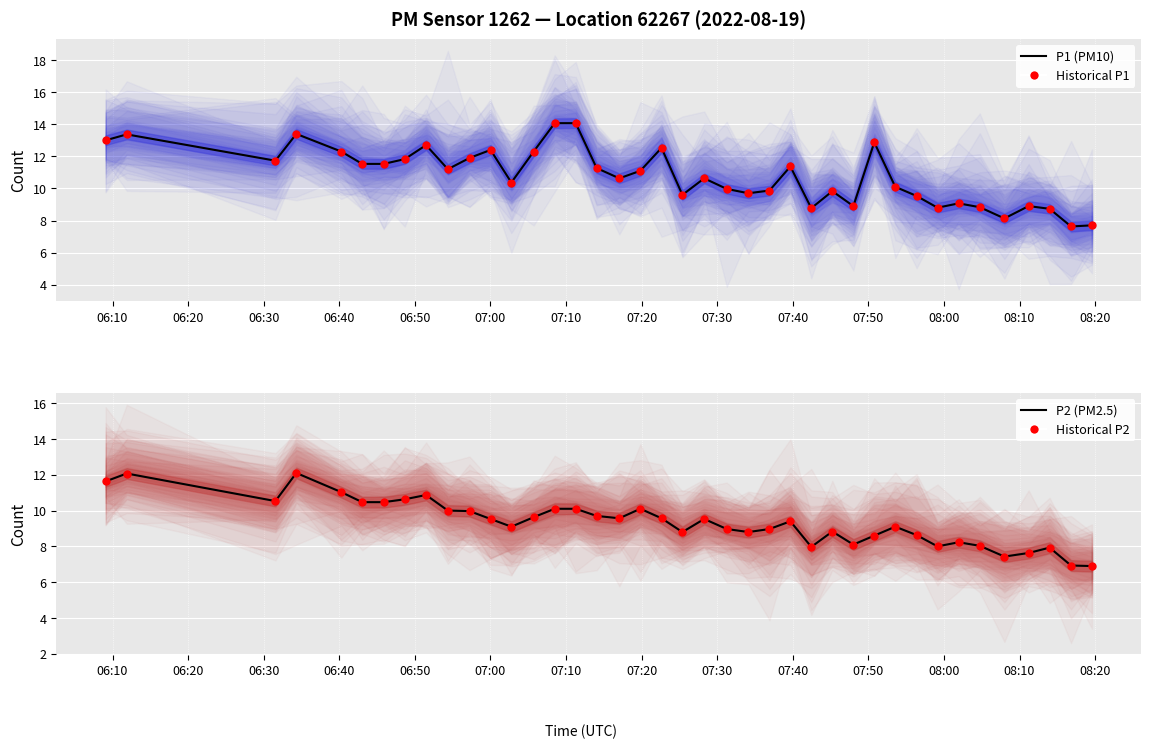

Which series has the widest spread of Y values?

P1 (PM10)